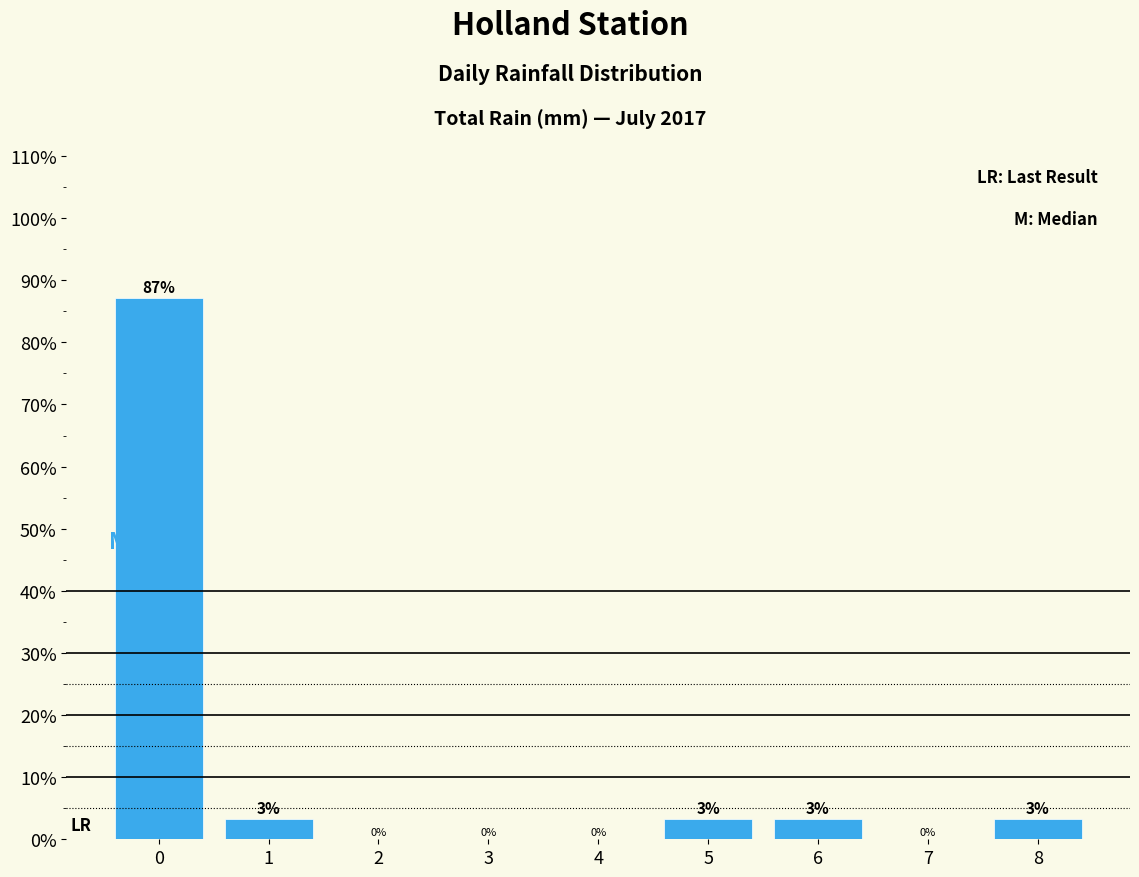

The chart shows a value of 0.0 at 2. True or false?

True